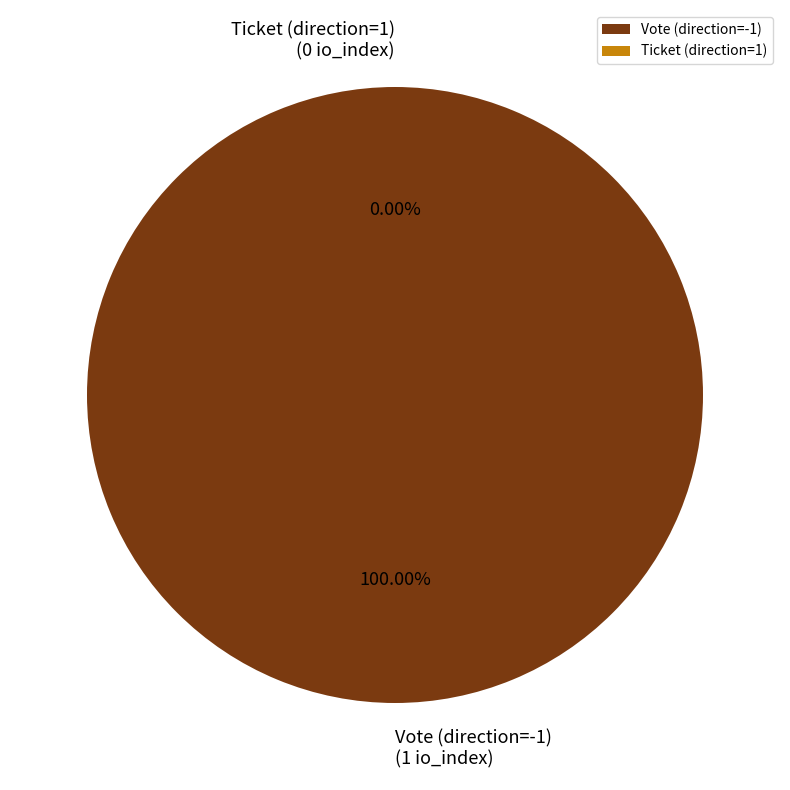

Is there a majority slice in this chart?

Yes